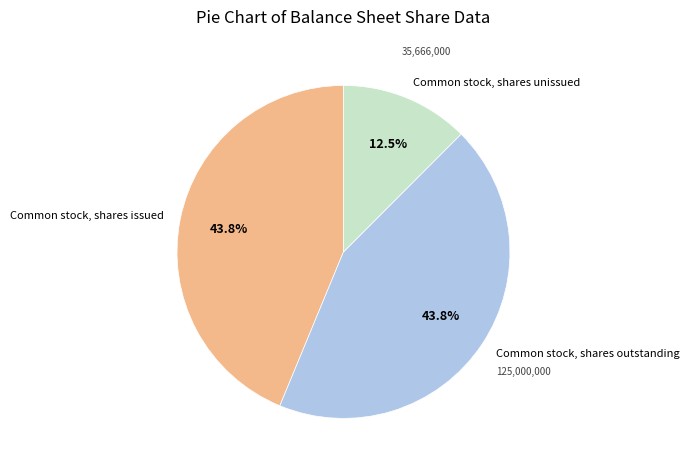

Is there any slice that represents more than half of the pie?

No